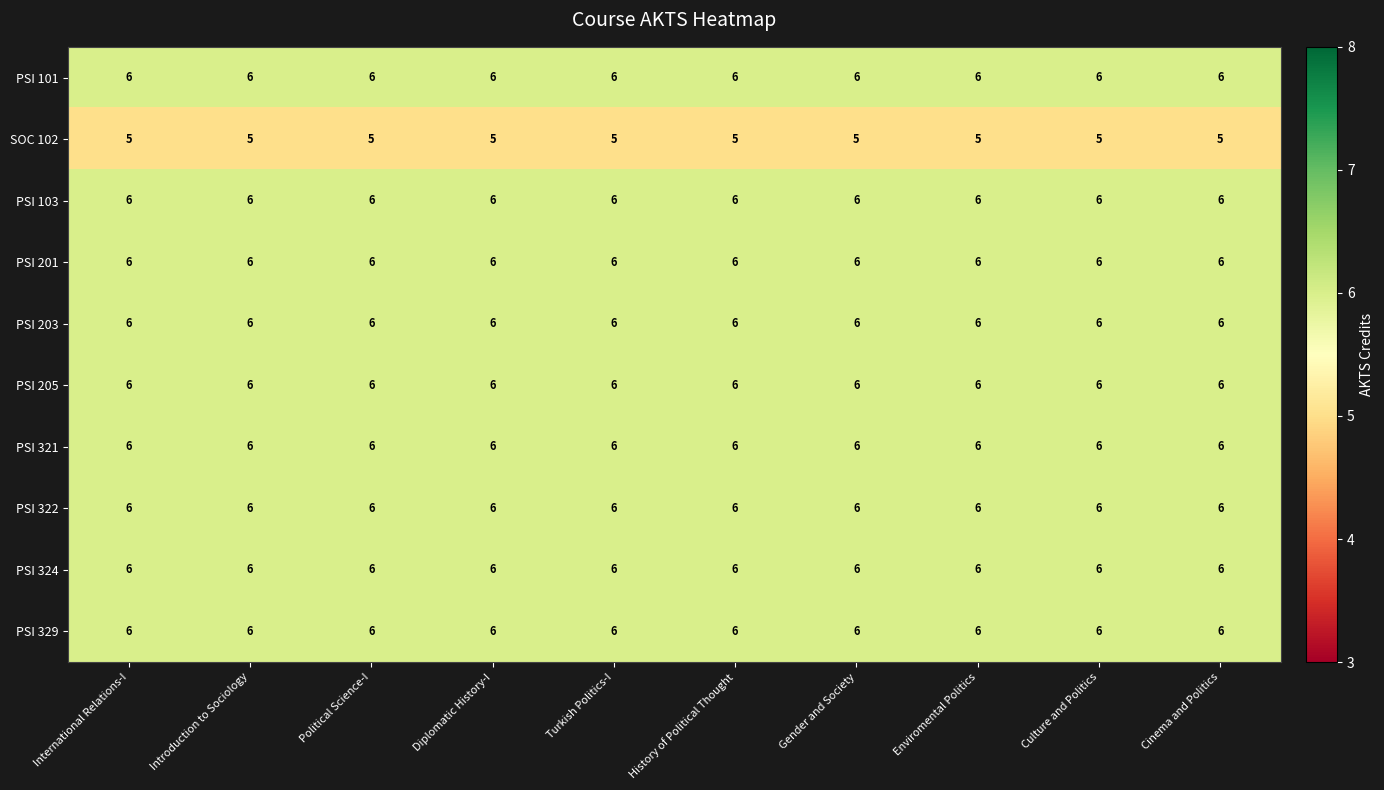

What is the approximate value of PSI 101 at Introduction to Sociology?

6